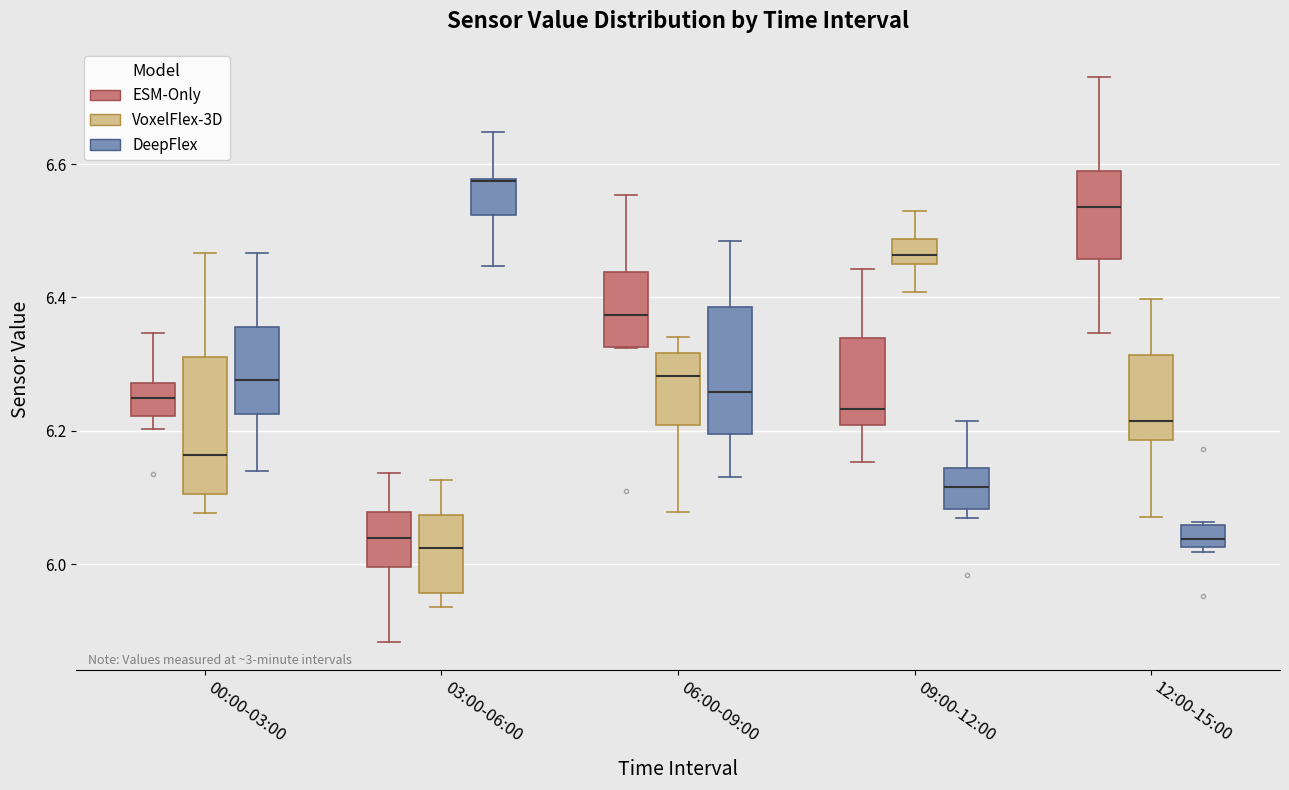

Where does the lower whisker of the box for 03:00-06:00 (DeepFlex) end on the y-axis? The values are not printed on the chart, so give them approximately, as read against the axis.

6.44